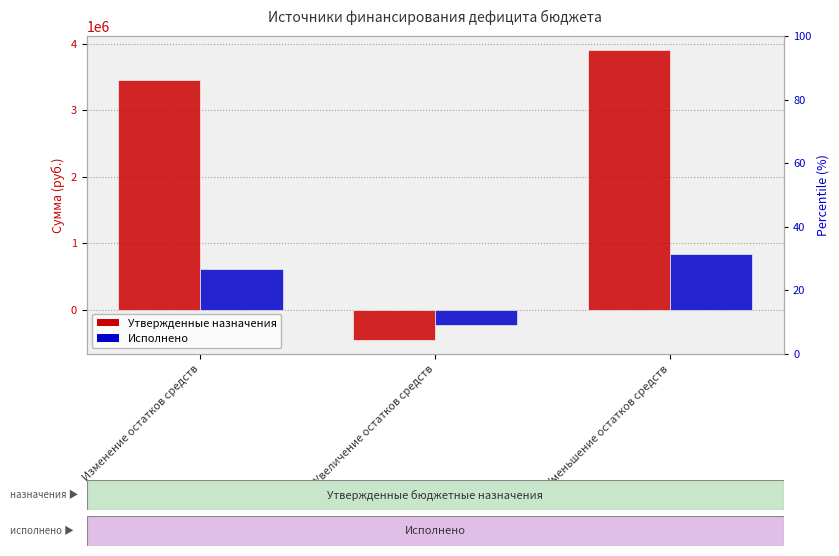

What are all the series names shown in the legend?

Утвержденные назначения, Исполнено